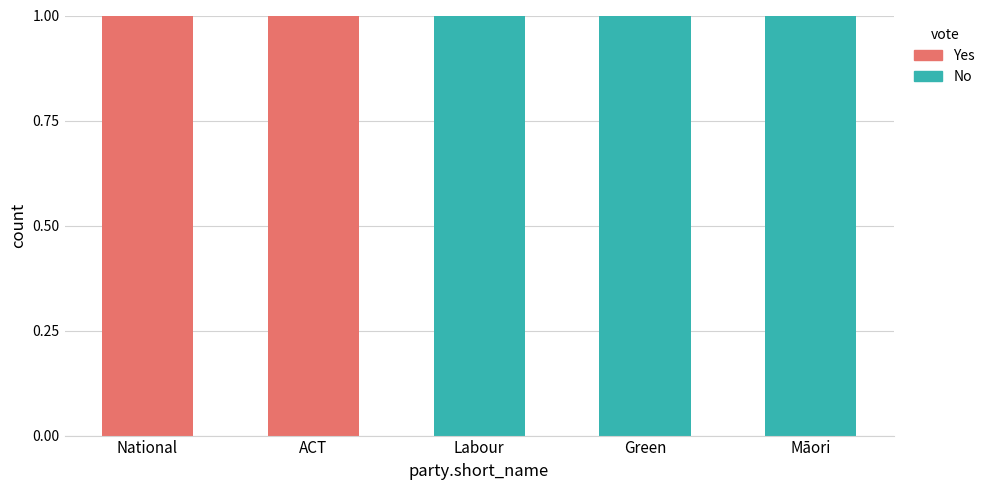

Is it true that No equals 0 at Labour?

False